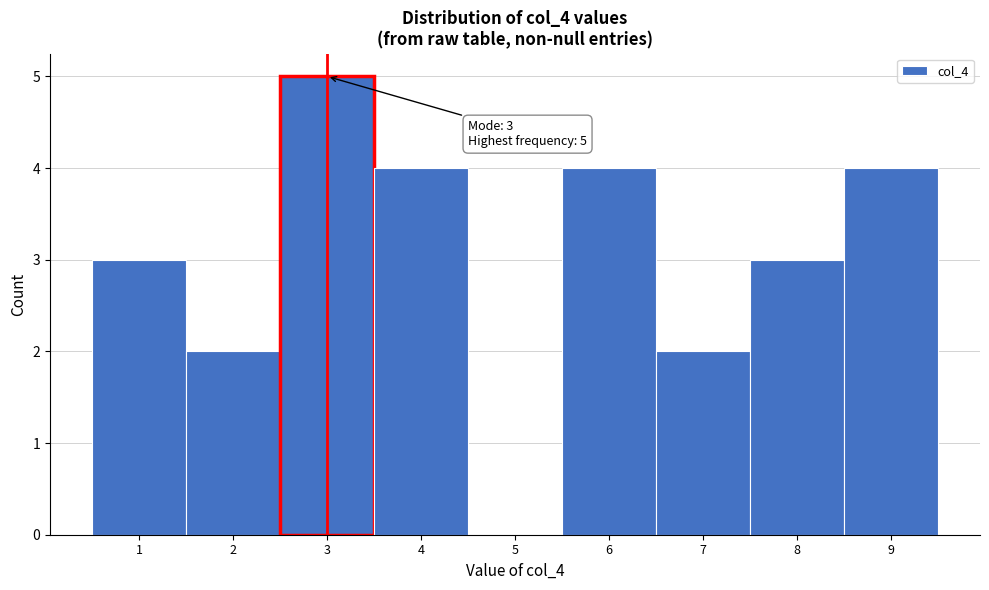

Over which range of the x-axis is the bar tallest?

2.5 to 3.5